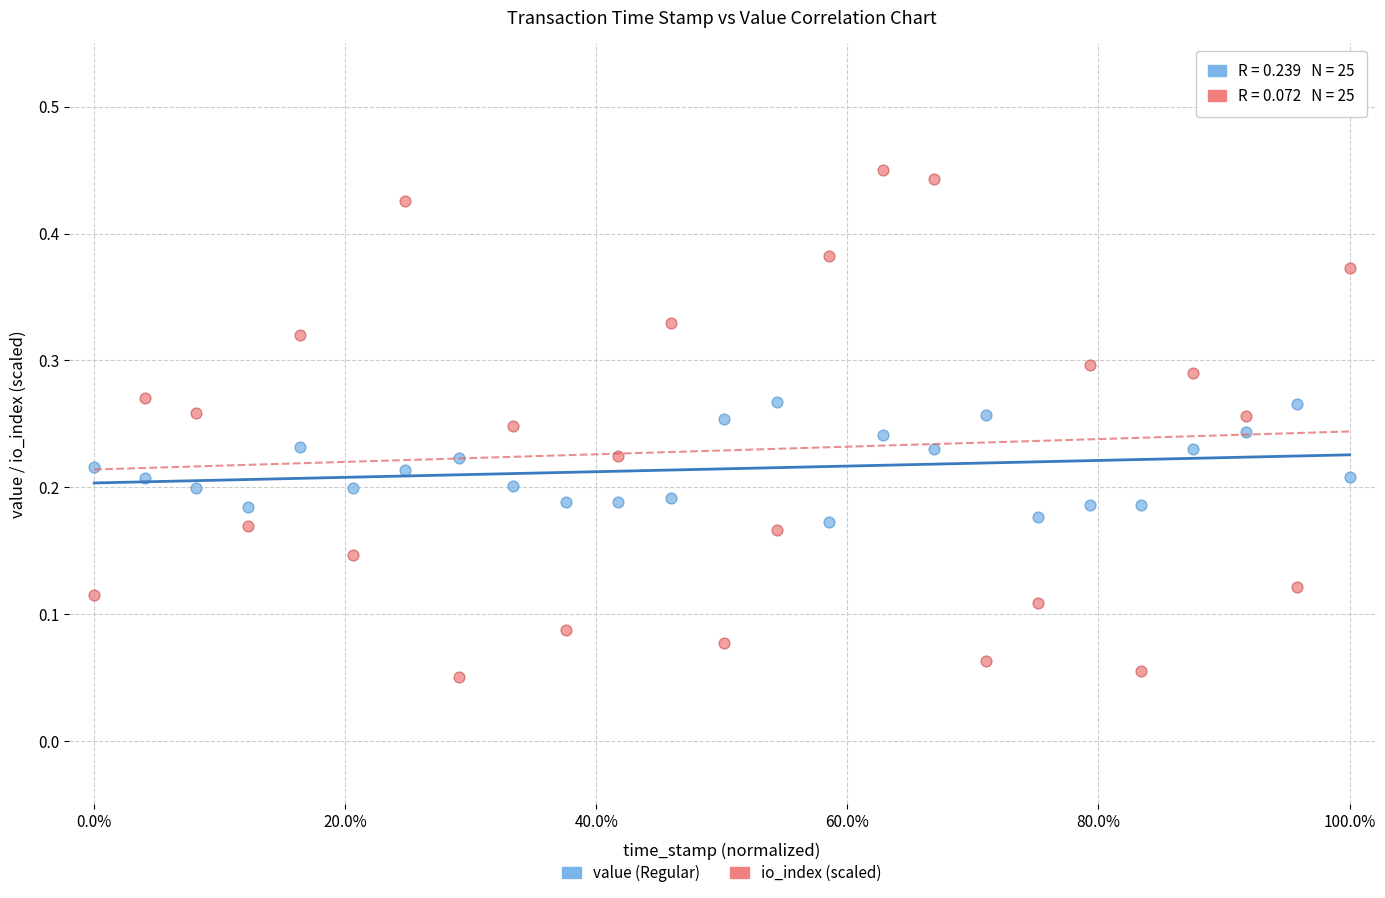

Across all data points, what is the range of X values (max minus min)?

1.0